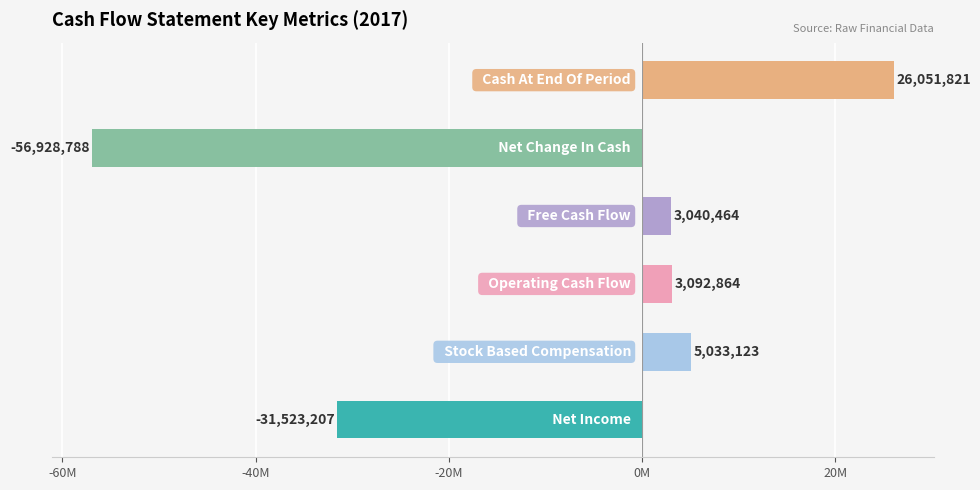

Does the chart contain any negative values?

Yes